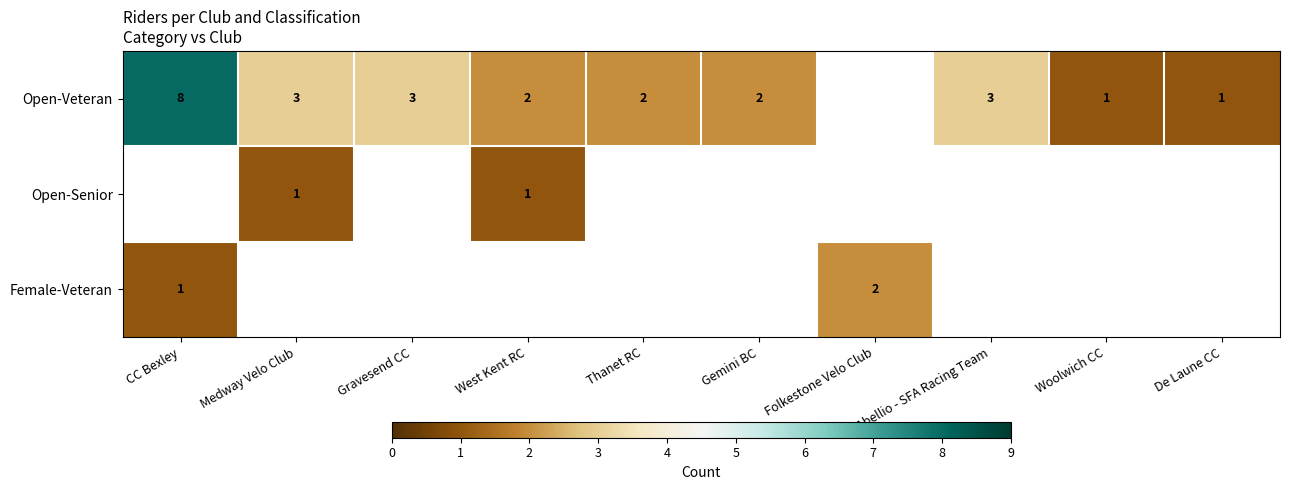

True or false: Open-Senior has a value of 1 at Medway Velo Club.

True